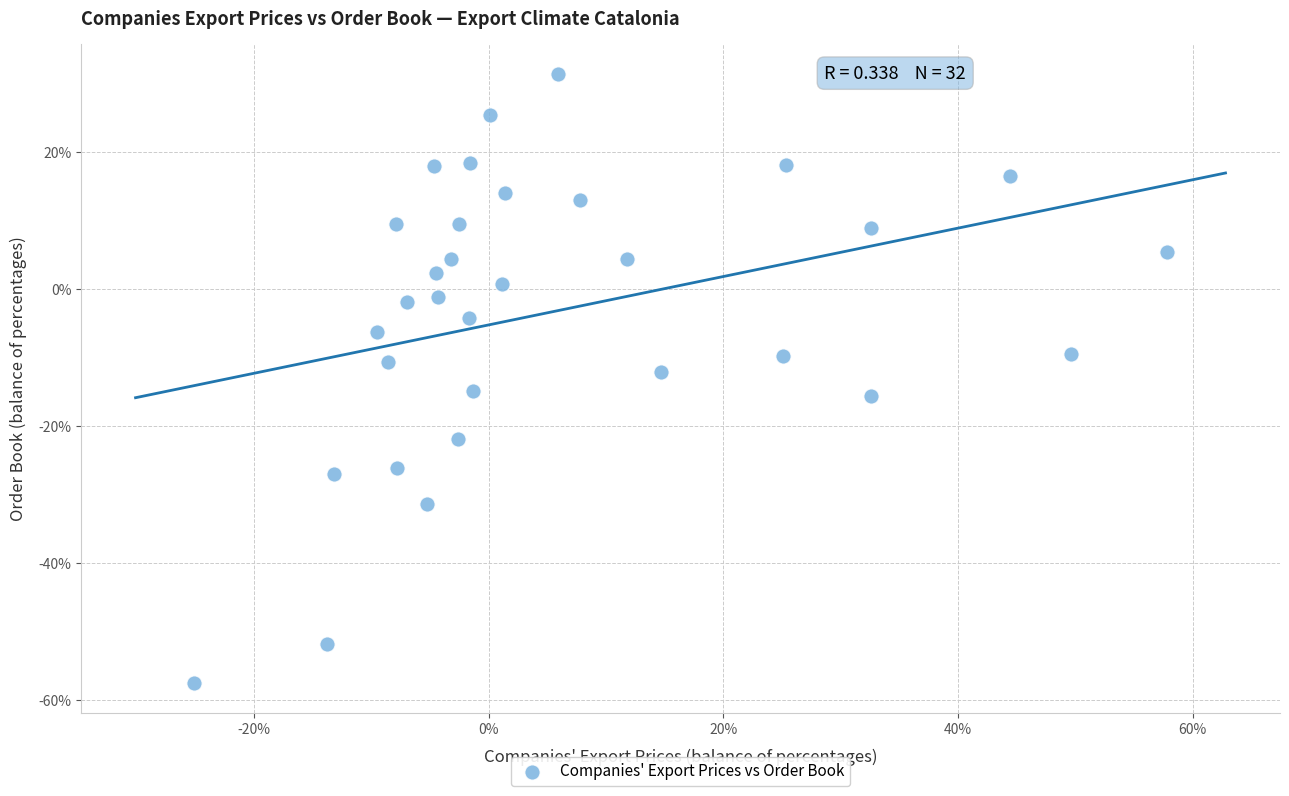

What is the range of X values (max minus min)?

82.9